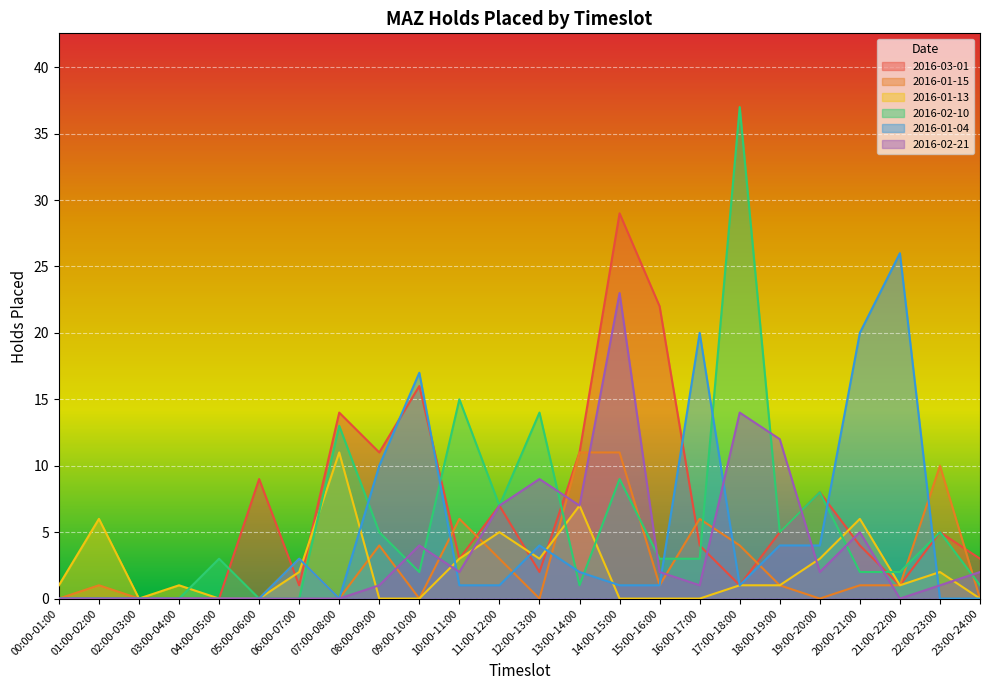

In 2016-01-15, how many points are higher than both neighbors (excluding endpoints)?

6